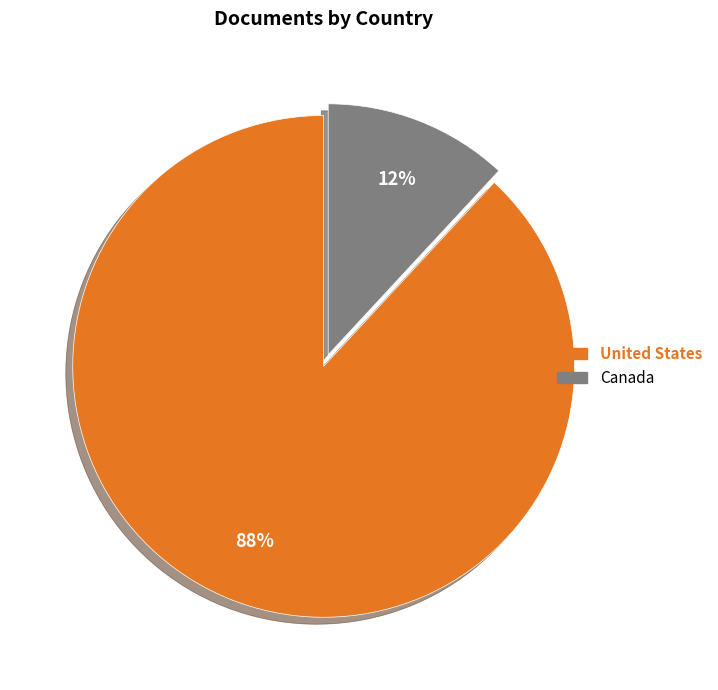

What percentage is the United States slice, to the nearest percent?

88%